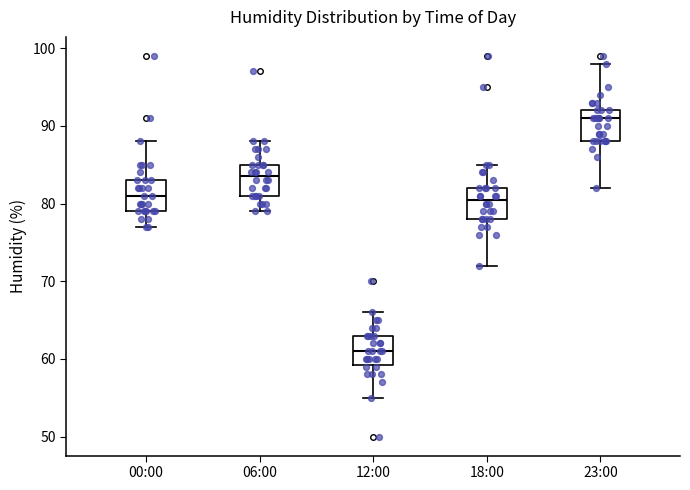

Where does the median line of the box for 12:00 sit on the y-axis? The values are not printed on the chart, so give them approximately, as read against the axis.

61